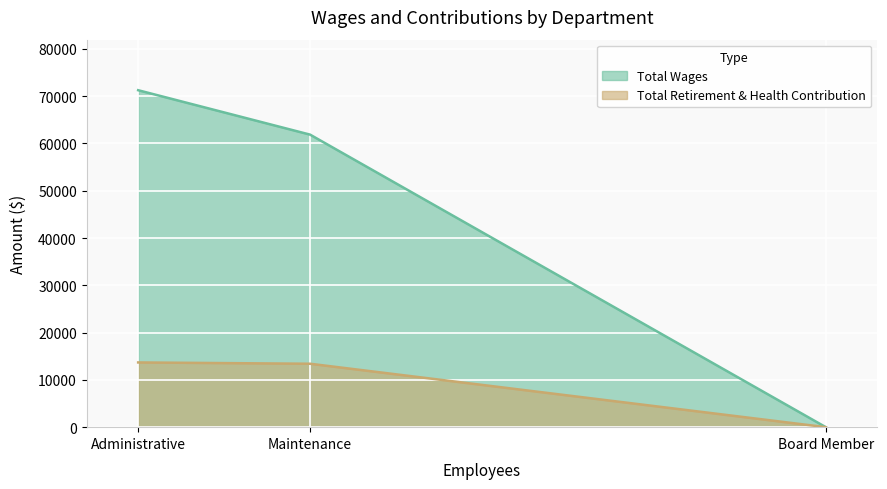

What is the value of the Total Wages point at the 1st from the left?

71263